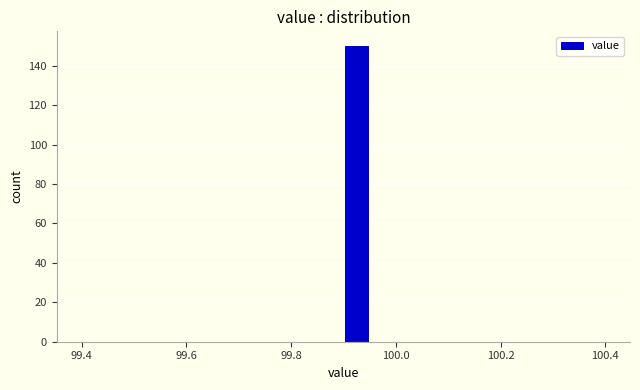

Around what value on the x-axis is the tallest bar? Give the approximate position of its centre, as read against the axis.

99.92